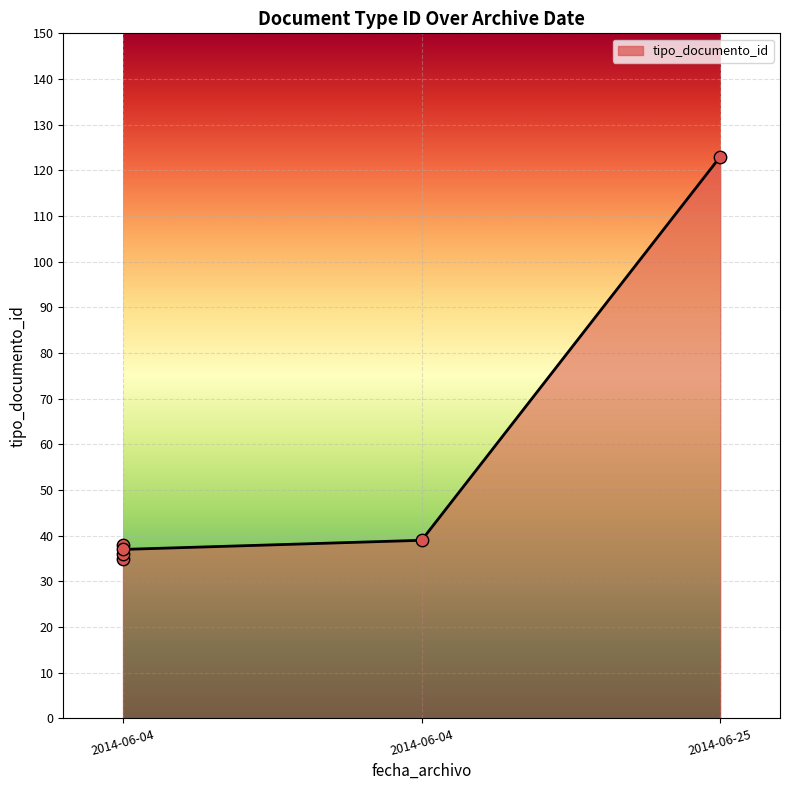

What is the ratio of the value at 2014-06-25 10:18:56 to the value at 2014-06-04 12:49:01?

3.3